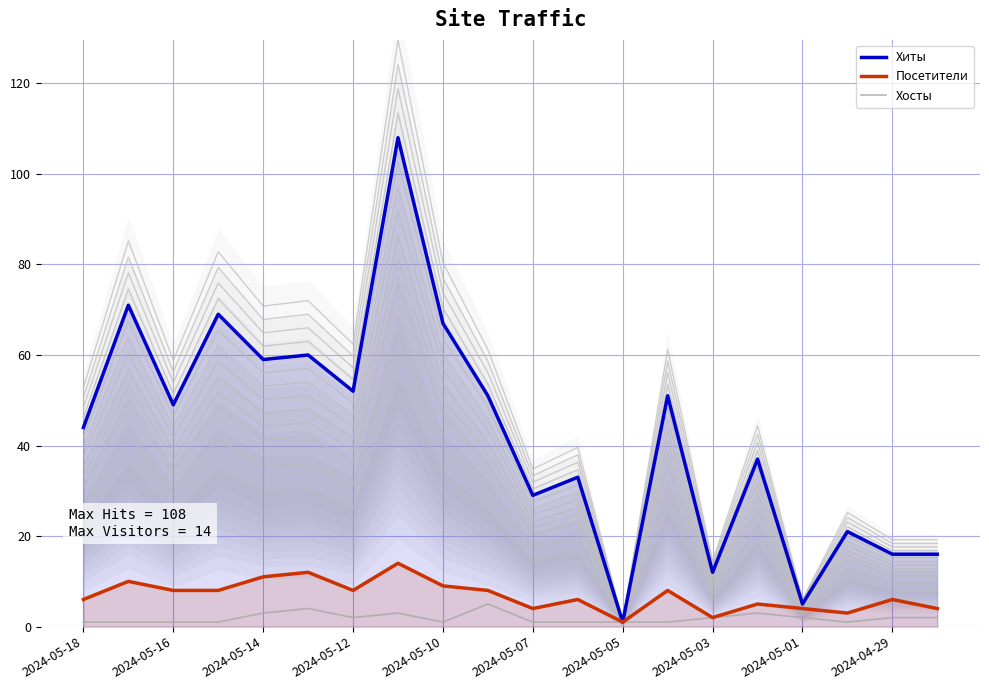

True or false: Хосты and Посетители cross at least once.

False